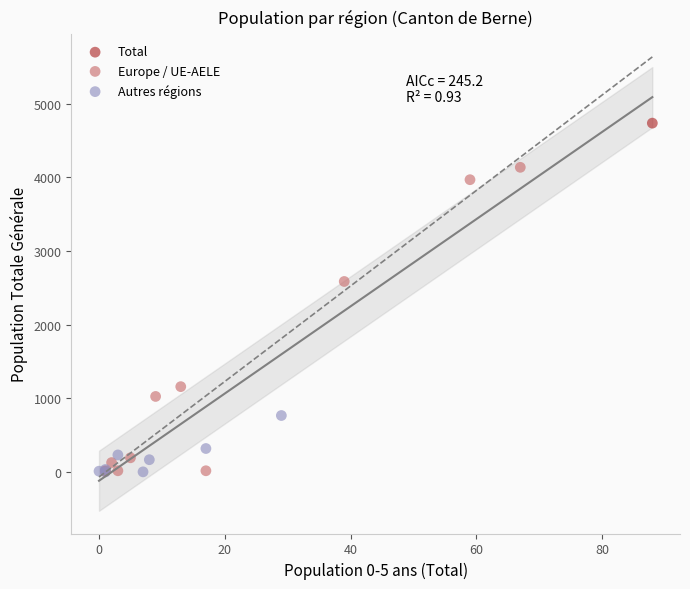

What are all the series names shown in the legend?

Total, Europe / UE-AELE, Autres régions